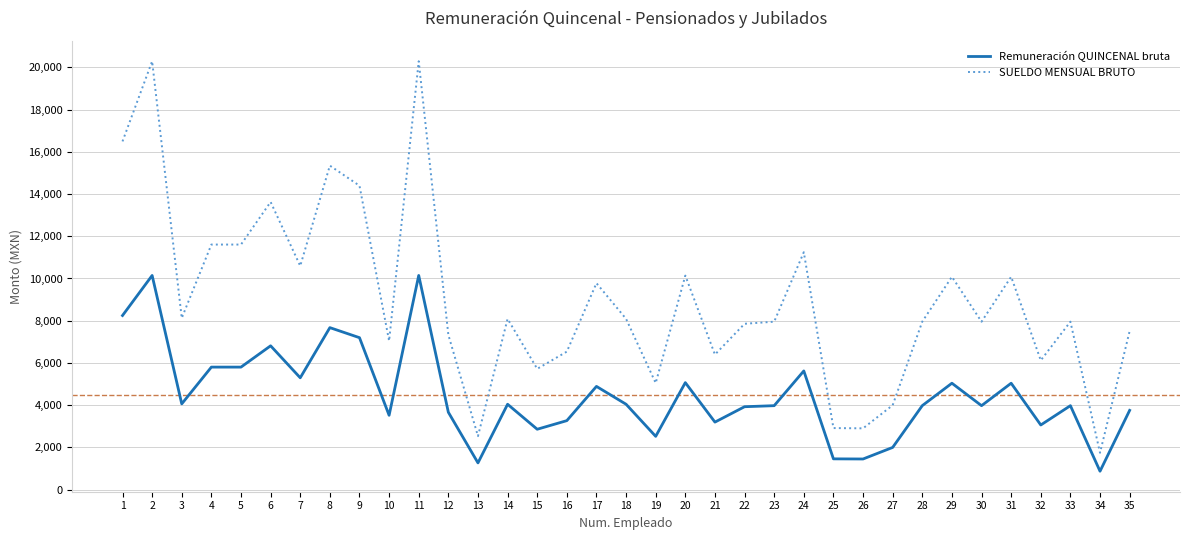

What is the difference between the maximum and minimum values in the Remuneración QUINCENAL bruta series?

9270.9